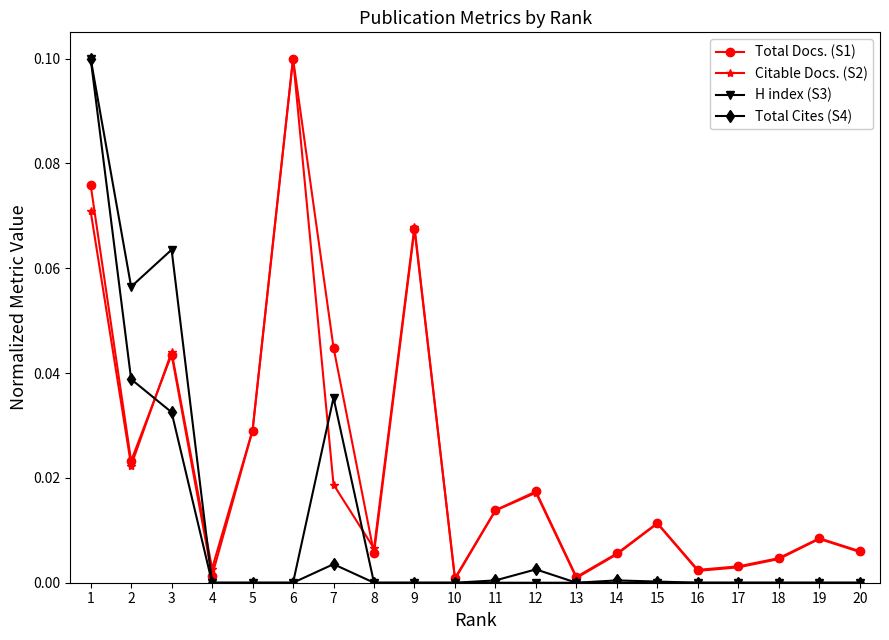

How many data points does each series have?

20